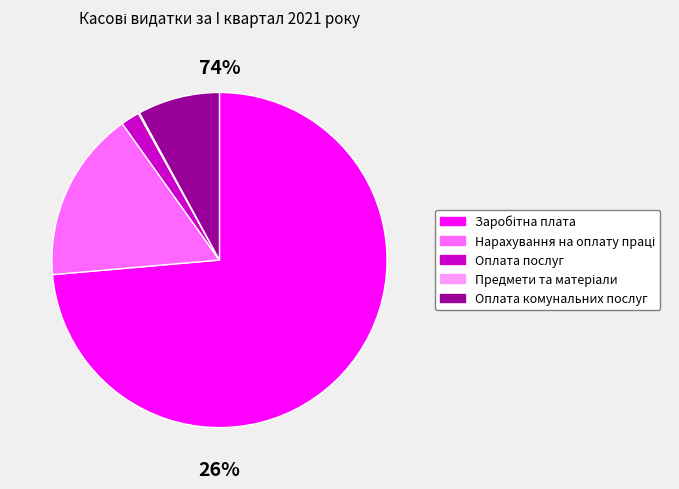

Is it true that Предмети та матеріали is 7% of the pie?

False